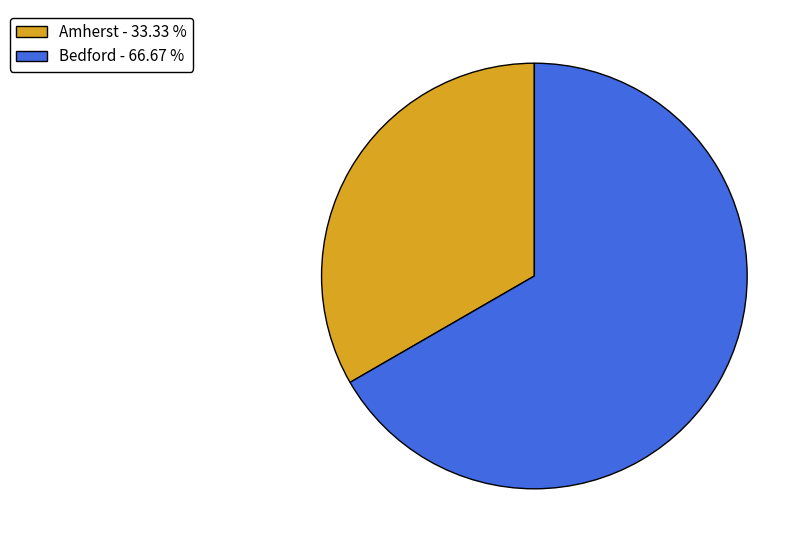

Is the sum of Amherst and Bedford greater than half?

Yes